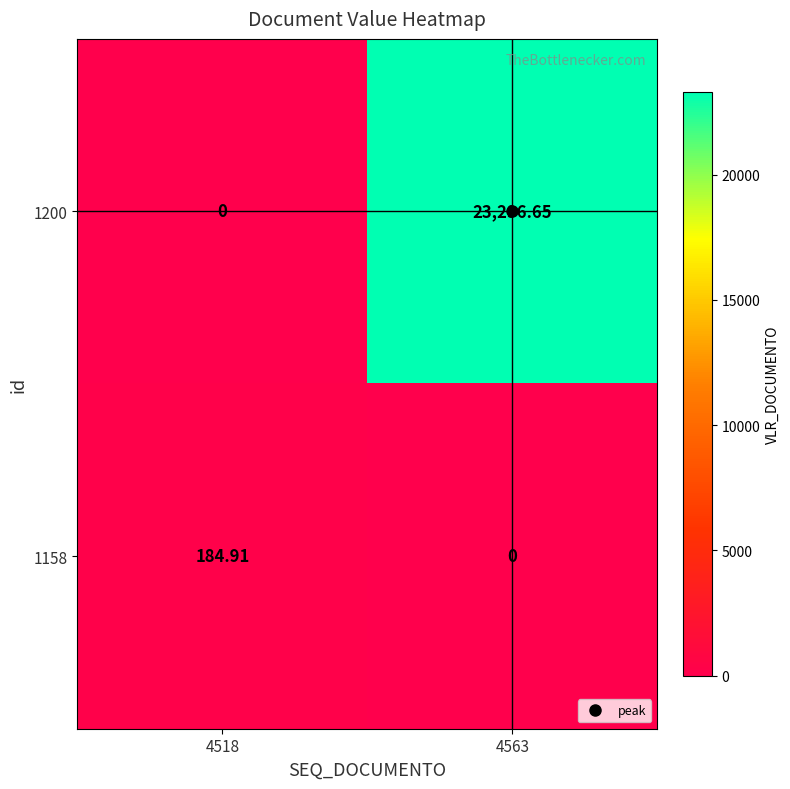

Is the value of 1200 at 4563 greater than the value of 1158 at 4518?

Yes